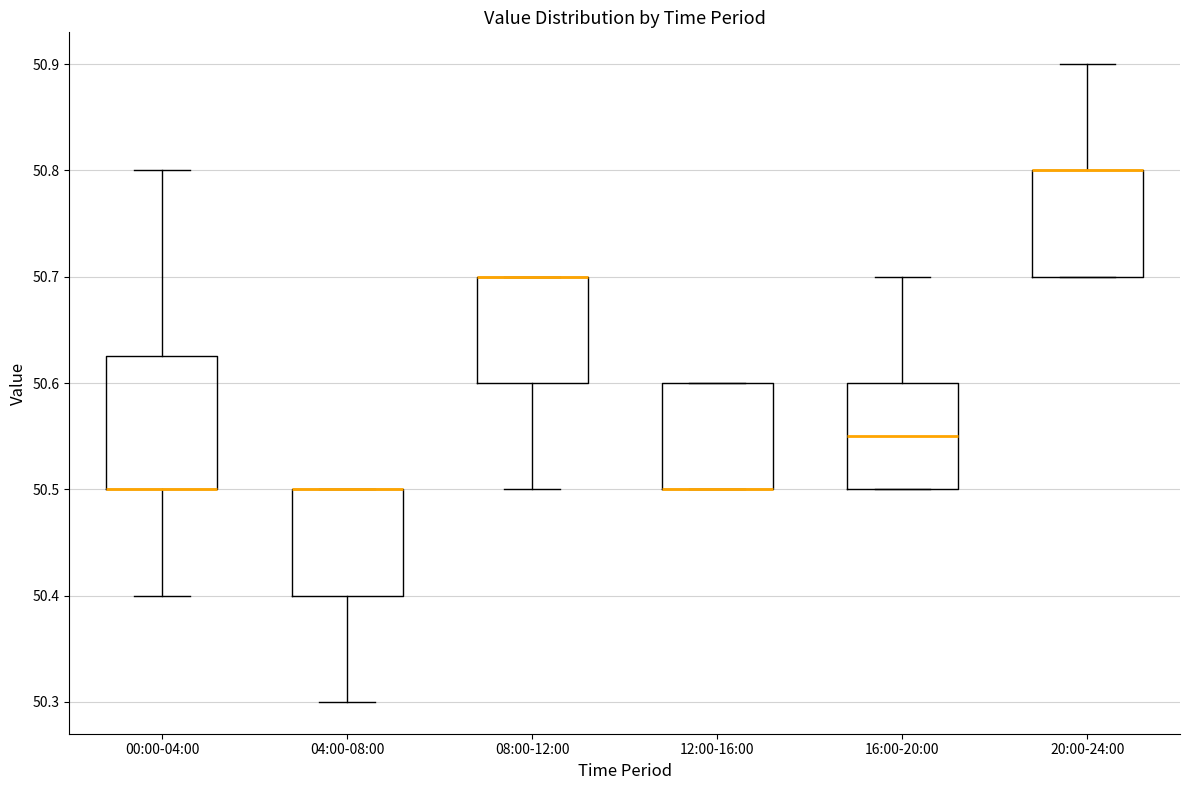

Reading left to right, read every box against the y-axis: the position of its median line, the range the box covers, and the ends of its whiskers. The values are not printed on the chart, so give them approximately, as read against the axis.

00:00-04:00: median 50.50 (drawn on the box's lower edge), box 50.50 to 50.63, whiskers 50.40 to 50.80
04:00-08:00: median 50.50 (drawn on the box's upper edge), box 50.40 to 50.50, whiskers 50.30 to 50.50
08:00-12:00: median 50.70 (drawn on the box's upper edge), box 50.60 to 50.70, whiskers 50.50 to 50.70
12:00-16:00: median 50.50 (drawn on the box's lower edge), box 50.50 to 50.60, whiskers 50.50 to 50.60
16:00-20:00: median 50.55, box 50.50 to 50.60, whiskers 50.50 to 50.70
20:00-24:00: median 50.80 (drawn on the box's upper edge), box 50.70 to 50.80, whiskers 50.70 to 50.90